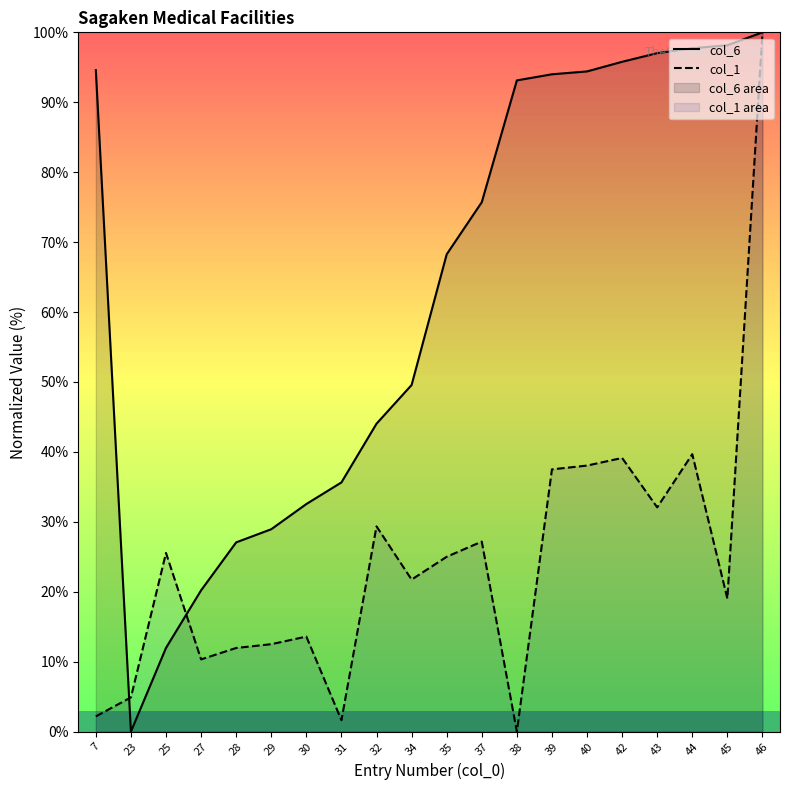

At which category does col_1 reach its first local peak?

25